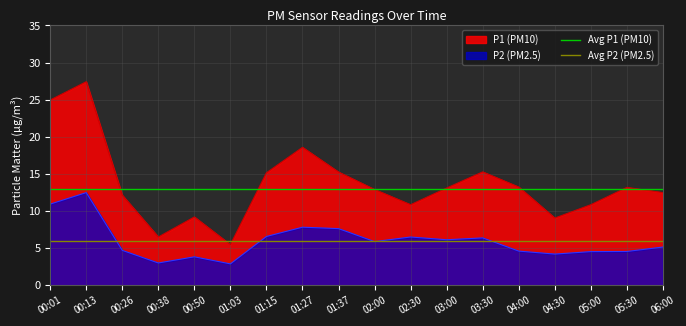

The value of P1 (PM10) at 00:13 is 7.6. True or false?

False